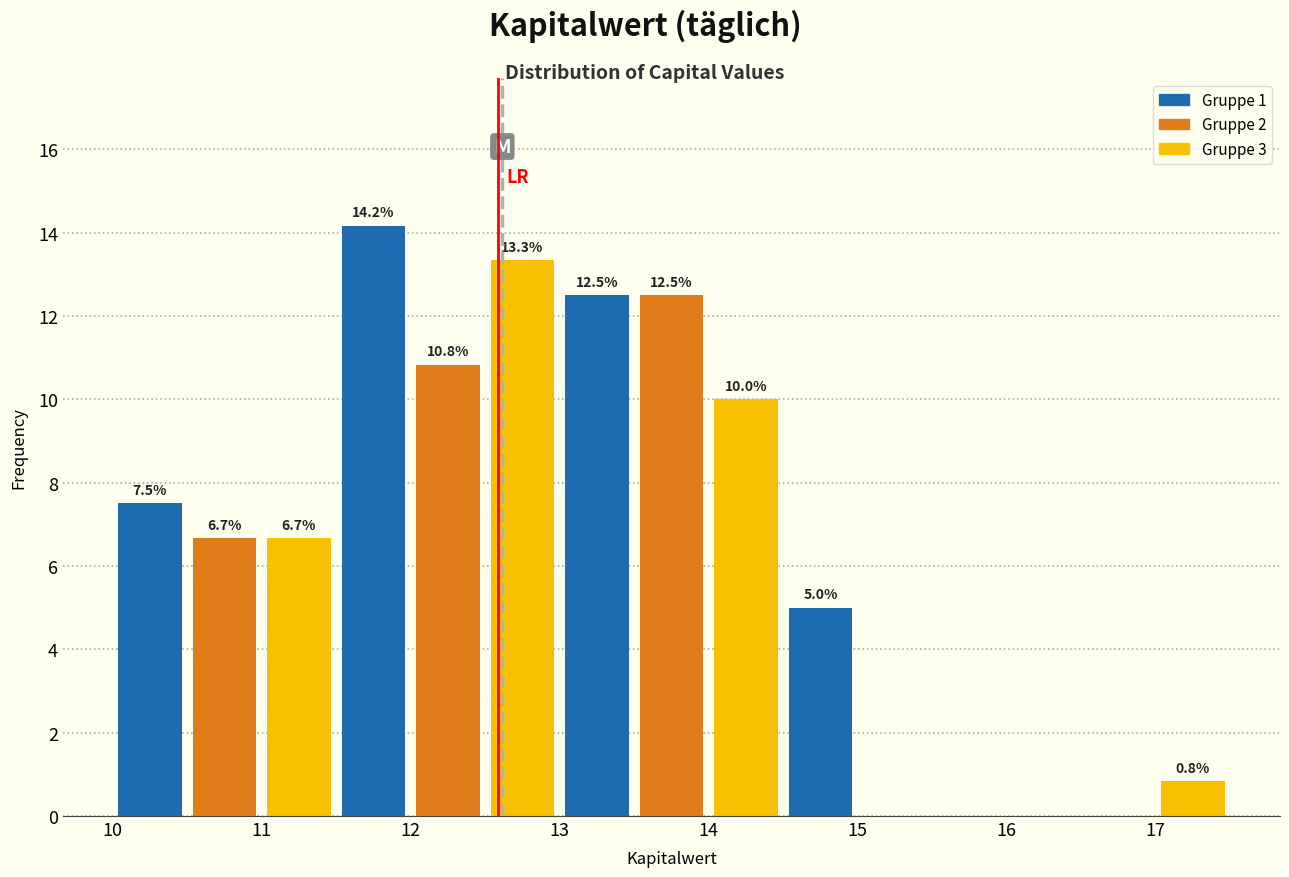

Over which range of the x-axis is the bar tallest?

11.5 to 12.0